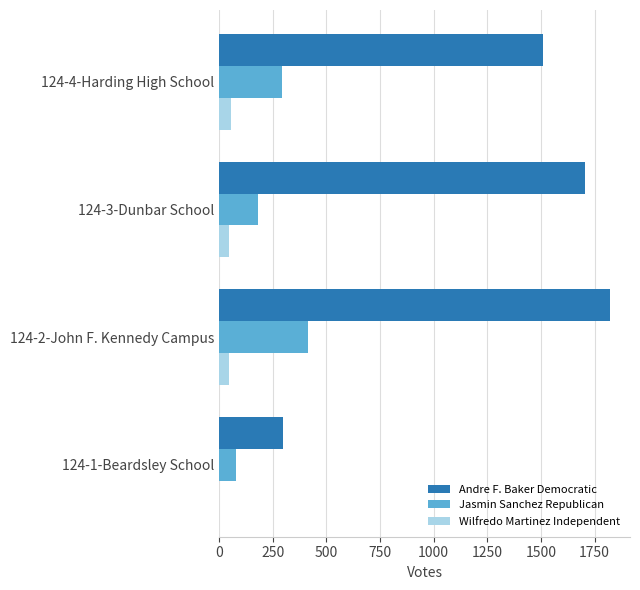

At which label is Jasmin Sanchez Republican closest to 244?

124-4-Harding High School